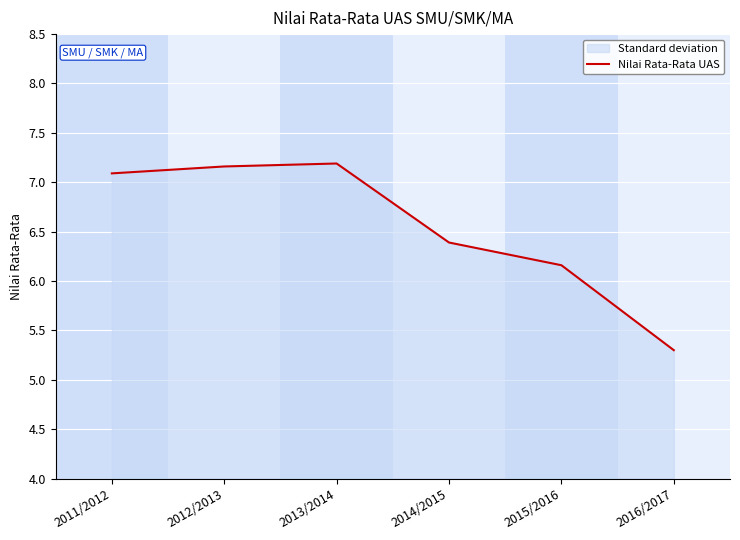

True or false: the data shows 3.4 at 2015/2016.

False